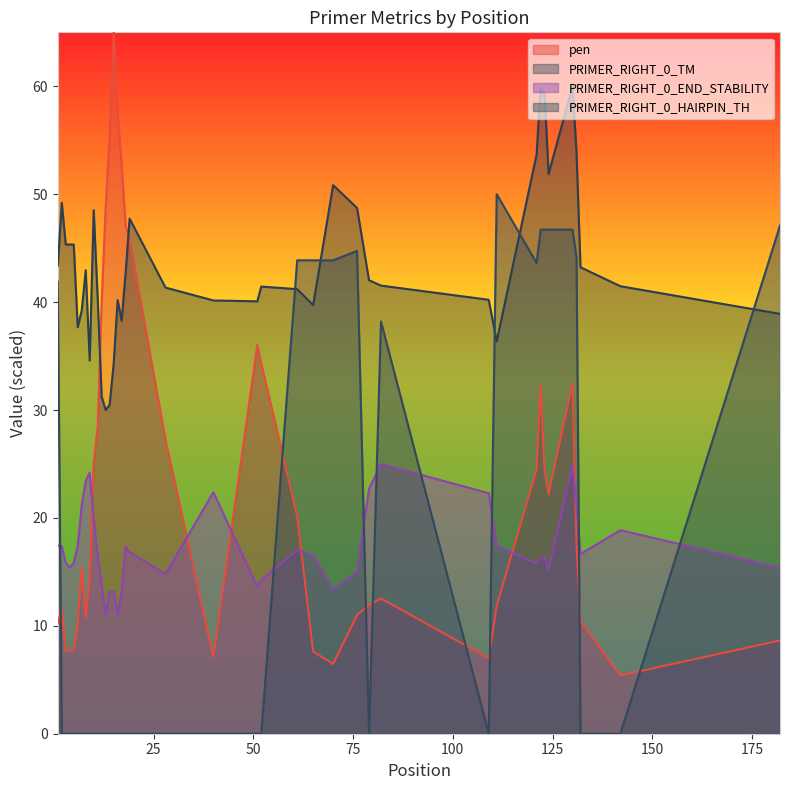

How many lines are shown in the chart?

4